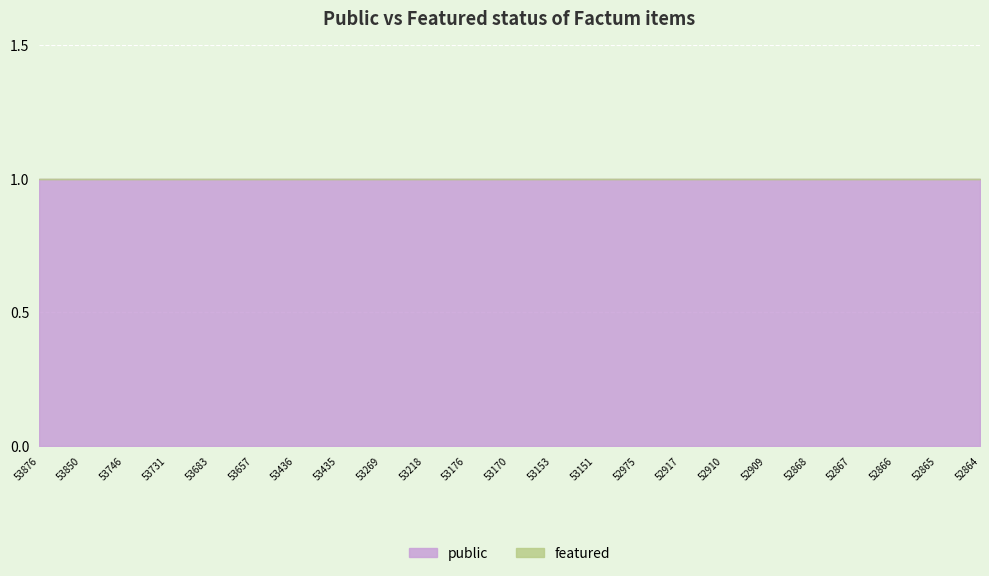

Rank the categories by featured value from highest to lowest.

53876, 53850, 53746, 53731, 53683, 53657, 53436, 53435, 53269, 53218, 53176, 53170, 53153, 53151, 52975, 52917, 52910, 52909, 52868, 52867, 52866, 52865, 52864